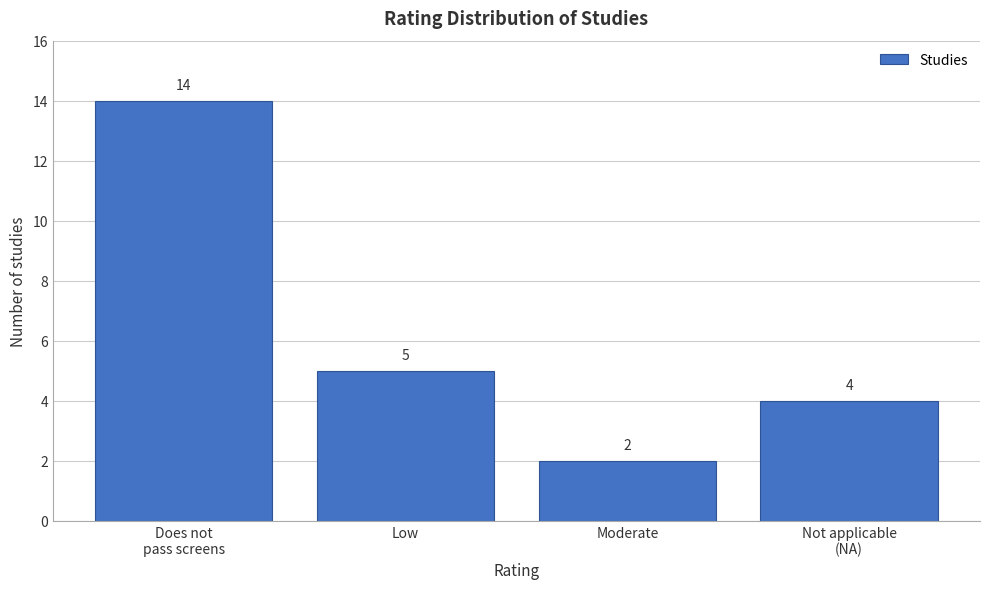

Reading left to right, list all the values displayed in this chart.

14	5	2	4